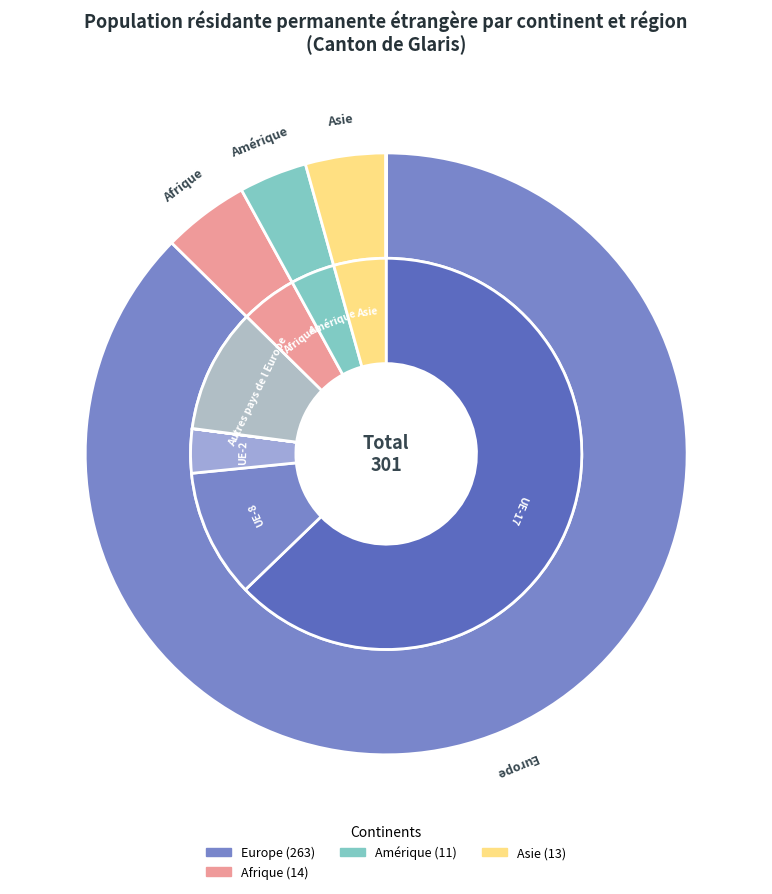

Which slice represents more than half of the pie?

Europe